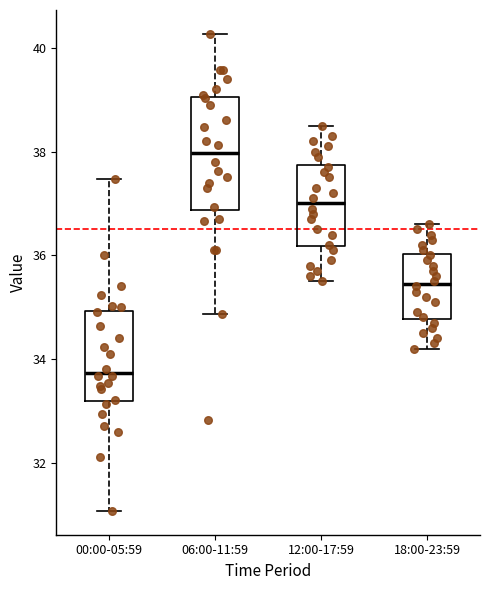

Which box has the lowest median line?

00:00-05:59